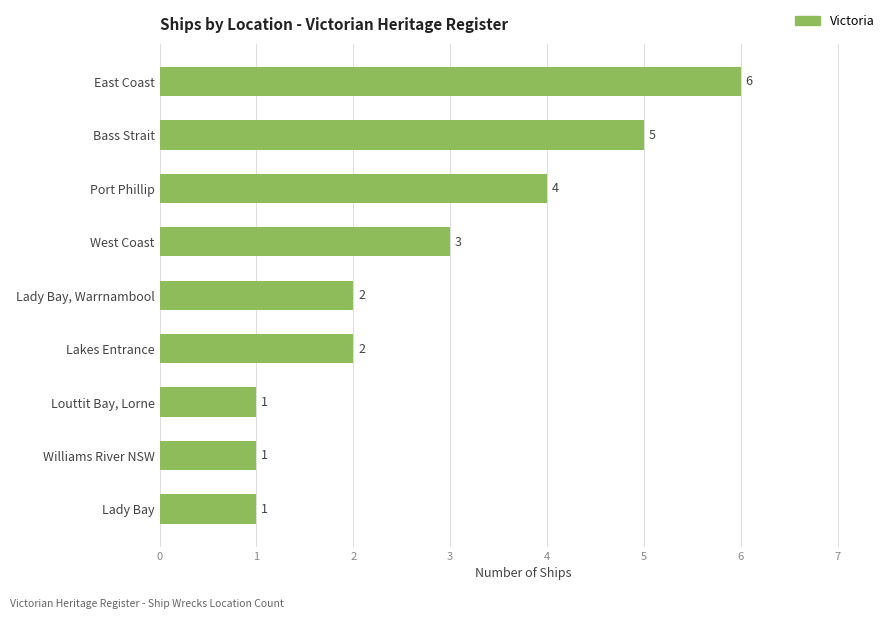

What is the difference between the second highest and second lowest values?

4